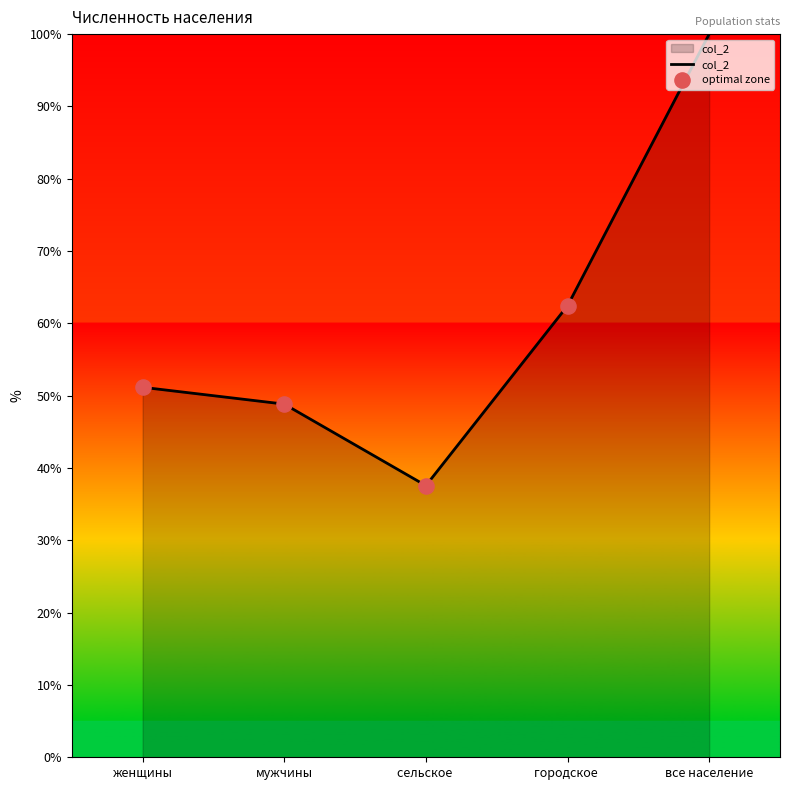

What is the change in value from женщины to сельское ?

-13.6